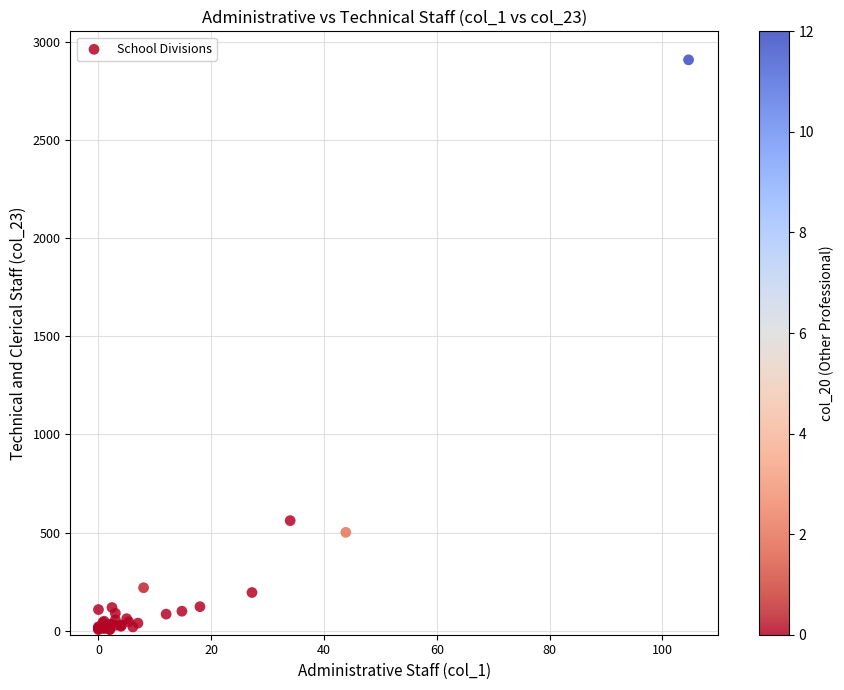

What Y value in the scatter plot is closest to 1456?

561.0